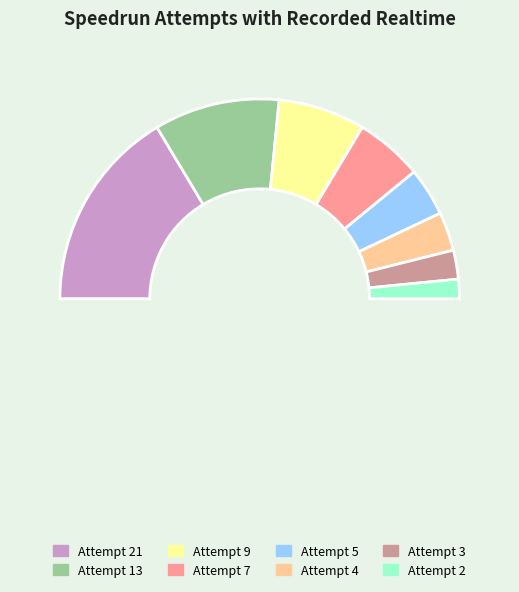

Which slice is the largest?

Attempt 21